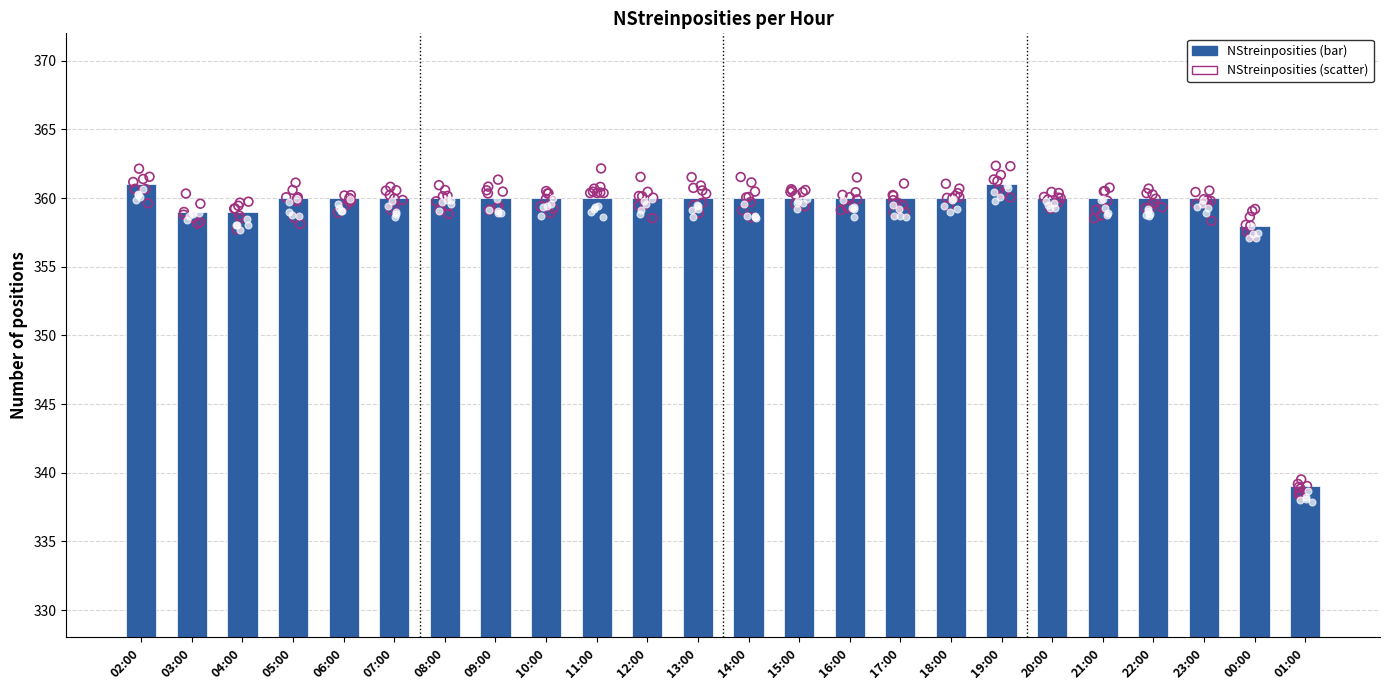

Approximately how many times larger is the value at 01:00 compared to 21:00?

0.9